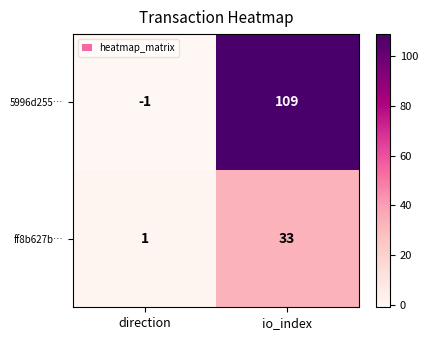

Rank the series by their average value, from highest to lowest.

5996d255…, ff8b627b…